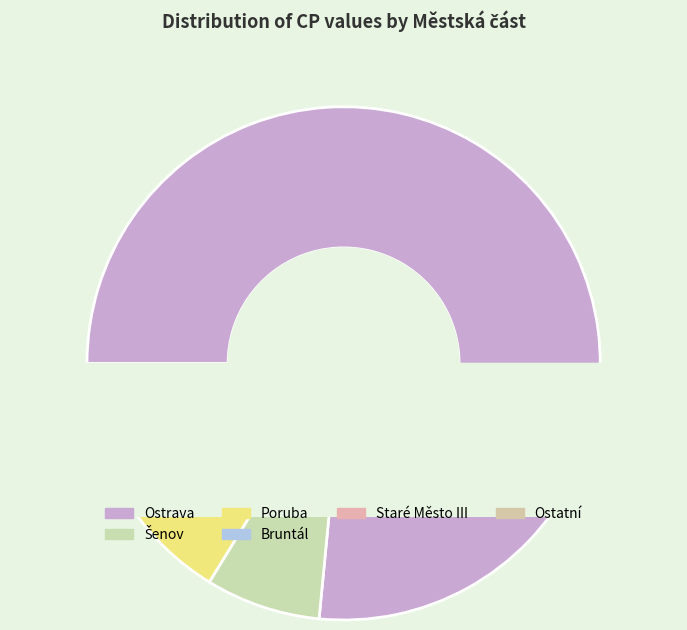

What is the change in value from Ostrava to Bruntál?

-2825